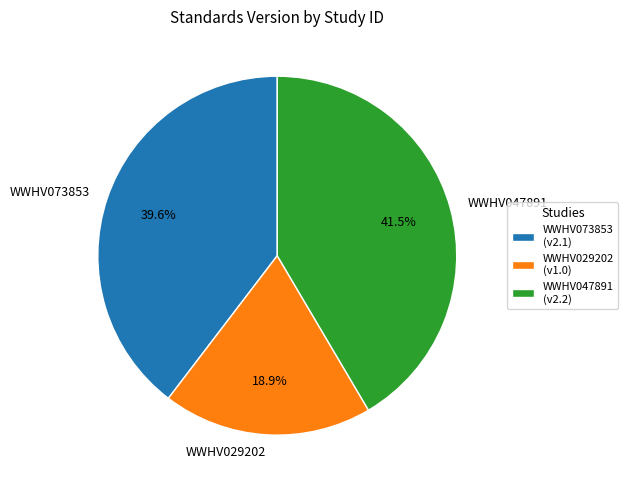

What percentage is the WWHV073853 slice, to the nearest percent?

40%